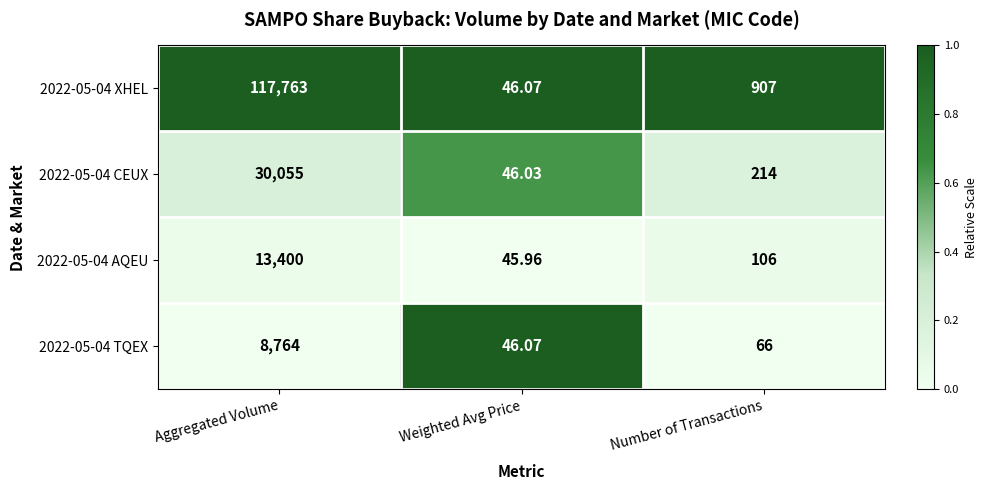

At which label does 2022-05-04 XHEL first exceed 907?

Aggregated Volume